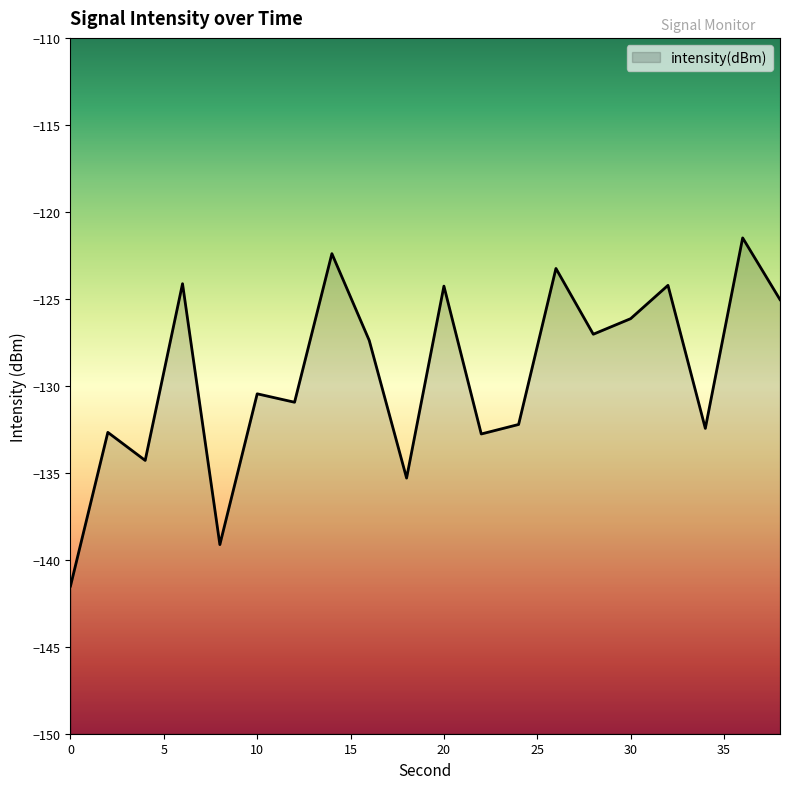

True or false: the data has more than 1 interior local peaks.

True